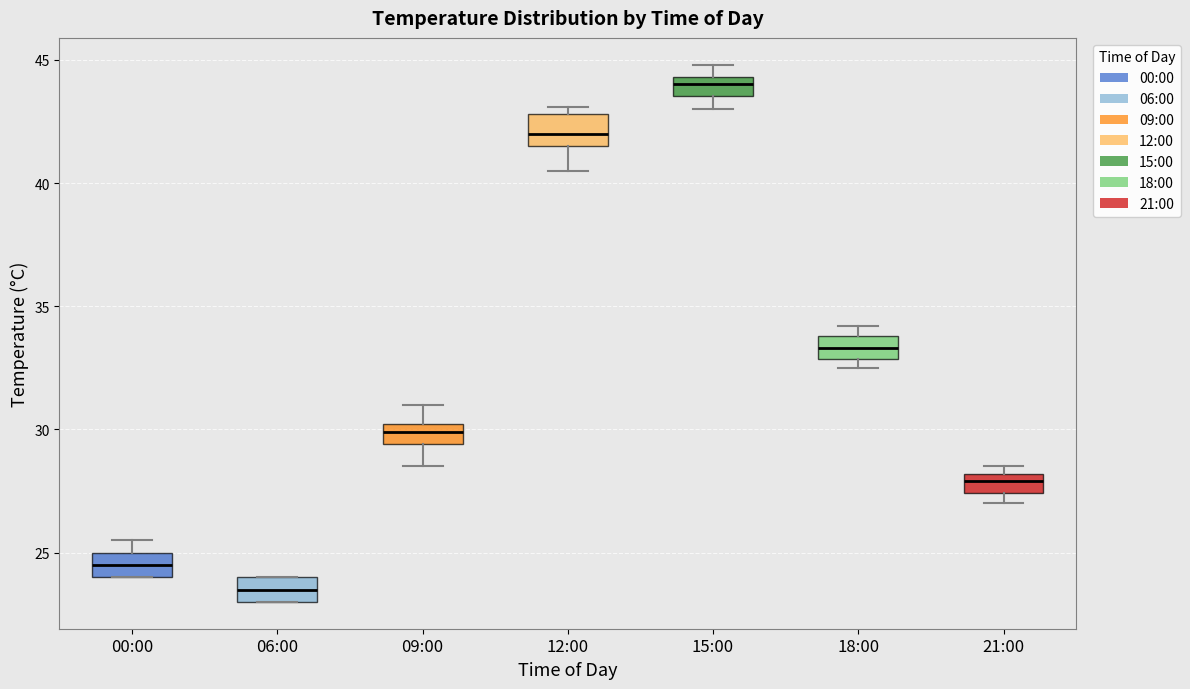

Reading left to right, transcribe this box plot: for each box, give where its median line is, the range the box spans, and where its two whiskers end, as read against the y-axis. The values are not printed on the chart, so give them approximately, as read against the axis.

00:00: median 24.5, box 24.0 to 25.0, whiskers 24.0 to 25.5
06:00: median 23.5, box 23.0 to 24.0, whiskers 23.0 to 24.0
09:00: median 30.0 (inside the box), box 29.5 to 30.0, whiskers 28.5 to 31.0
12:00: median 42.0, box 41.5 to 43.0, whiskers 40.5 to 43.0 (just above the box's upper edge)
15:00: median 44.0, box 43.5 to 44.5, whiskers 43.0 to 45.0
18:00: median 33.5, box 33.0 to 34.0, whiskers 32.5 to 34.0 (just above the box's upper edge)
21:00: median 28.0 (inside the box), box 27.5 to 28.0, whiskers 27.0 to 28.5